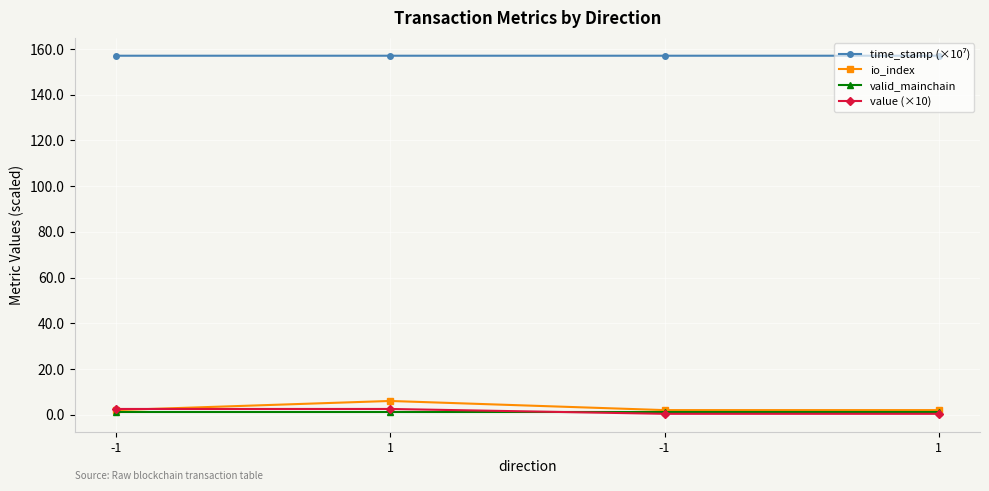

Rank the categories by io_index value from highest to lowest.

1, -1, -1, 1